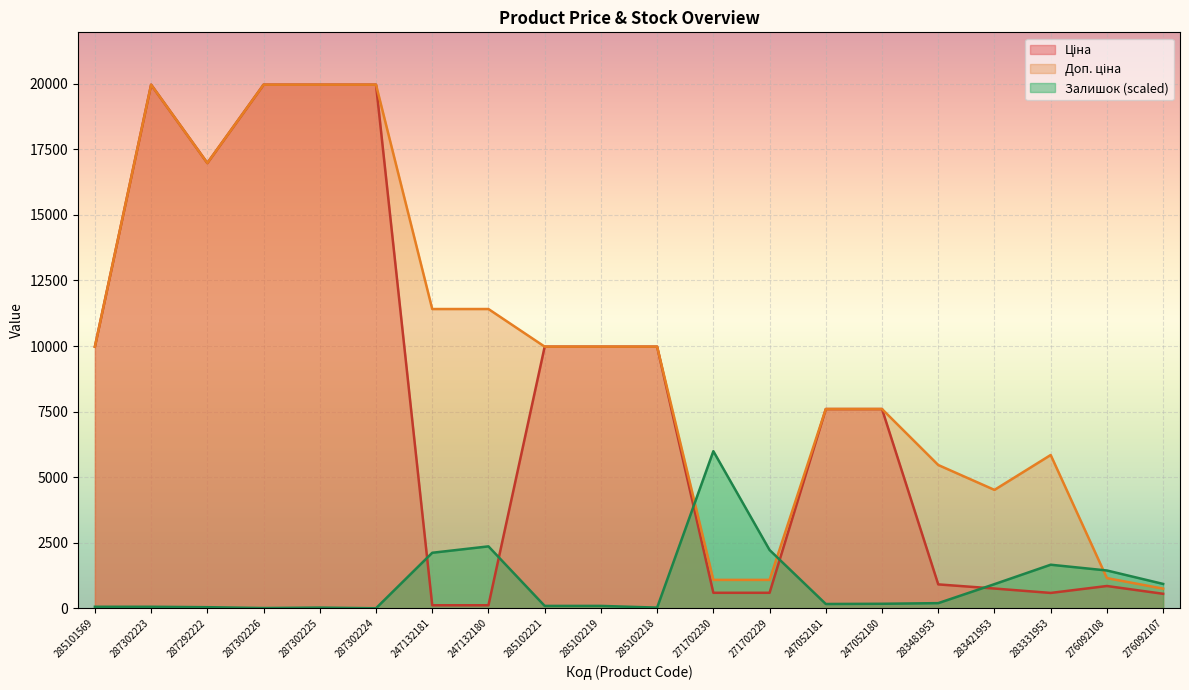

The Ціна series shows 589.9 at 271702229. True or false?

True